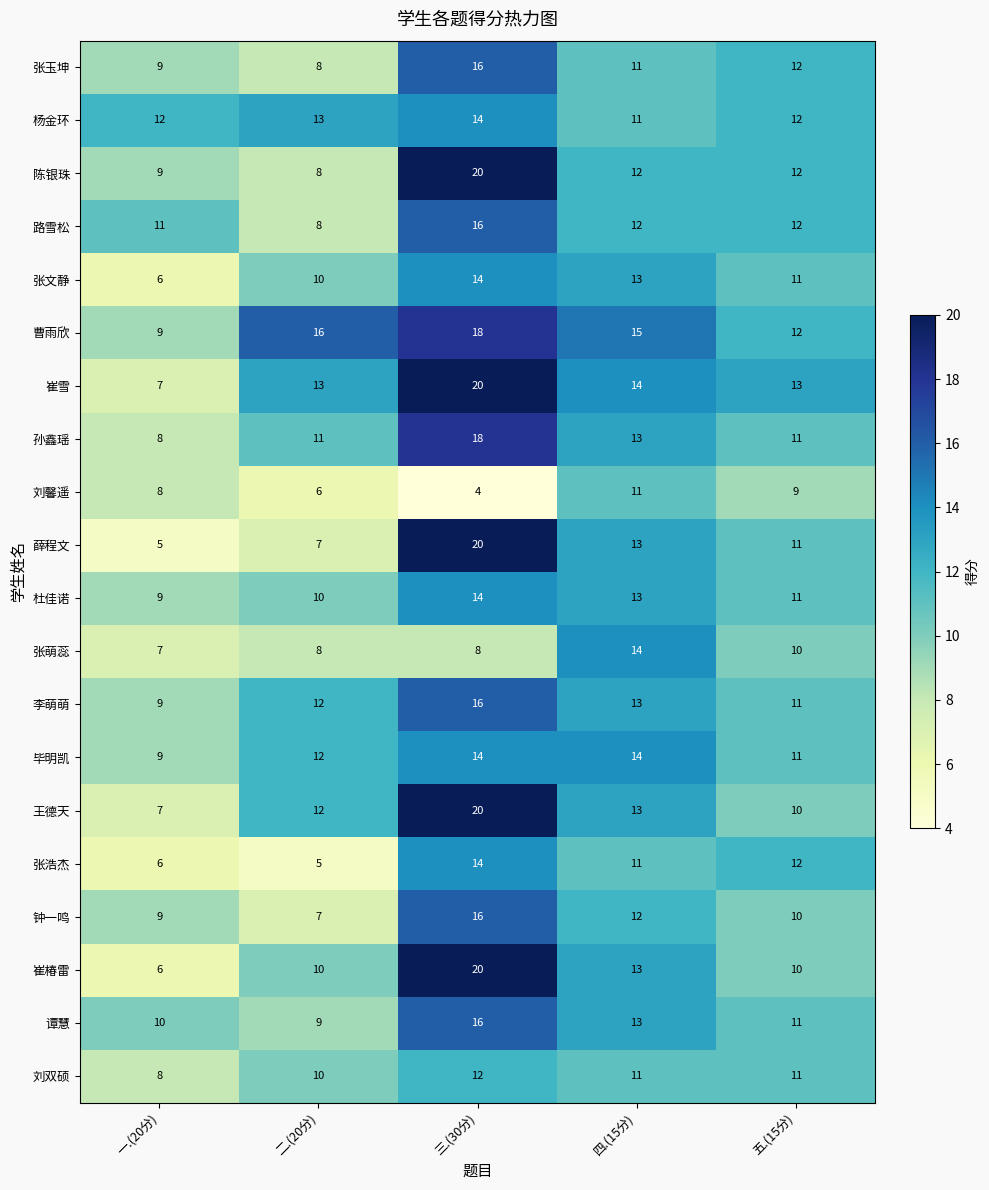

At how many categories does at least one series exceed 18?

1